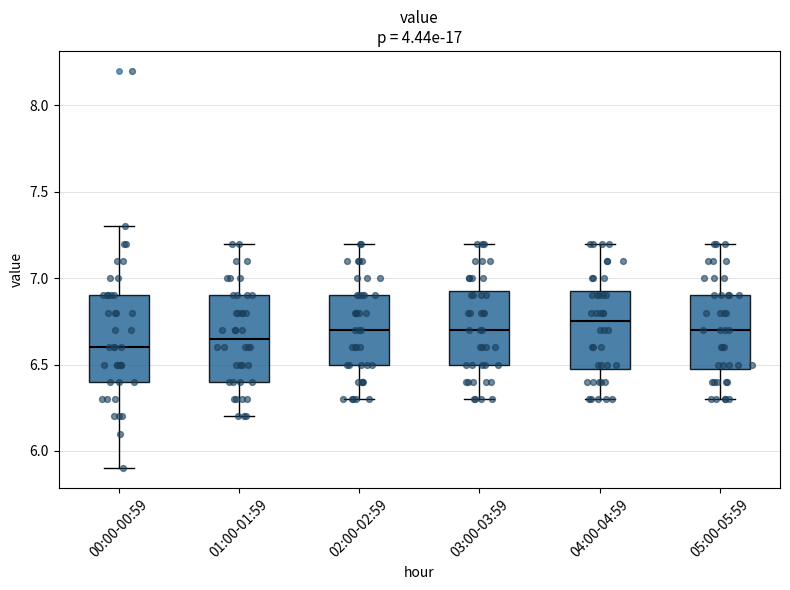

Reading left to right, transcribe this box plot: for each box, give where its median line is, the range the box spans, and where its two whiskers end, as read against the y-axis. The values are not printed on the chart, so give them approximately, as read against the axis.

00:00-00:59: median 6.60, box 6.40 to 6.90, whiskers 5.90 to 7.30
01:00-01:59: median 6.65, box 6.40 to 6.90, whiskers 6.20 to 7.20
02:00-02:59: median 6.70, box 6.50 to 6.90, whiskers 6.30 to 7.20
03:00-03:59: median 6.70, box 6.50 to 6.95, whiskers 6.30 to 7.20
04:00-04:59: median 6.75, box 6.50 to 6.95, whiskers 6.30 to 7.20
05:00-05:59: median 6.70, box 6.50 to 6.90, whiskers 6.30 to 7.20